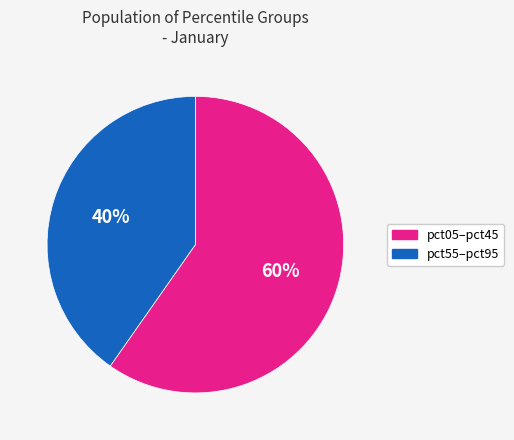

To the nearest percent, what is the average slice percentage?

50%